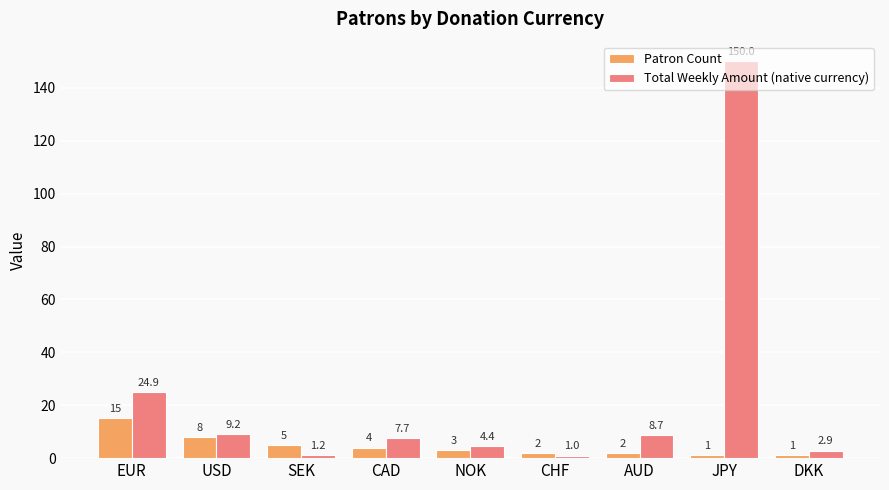

Which category has the highest value in the Total Weekly Amount (native currency) series?

JPY